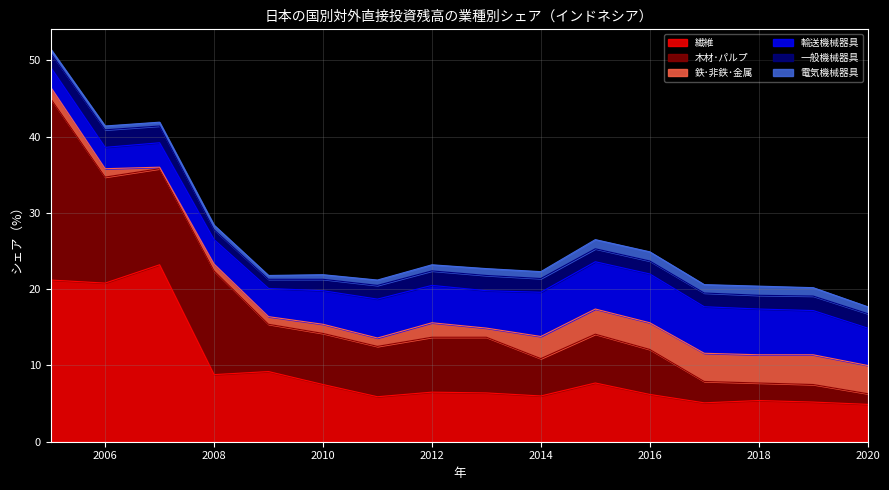

How many interior local peaks does the 一般機械器具 series have?

2